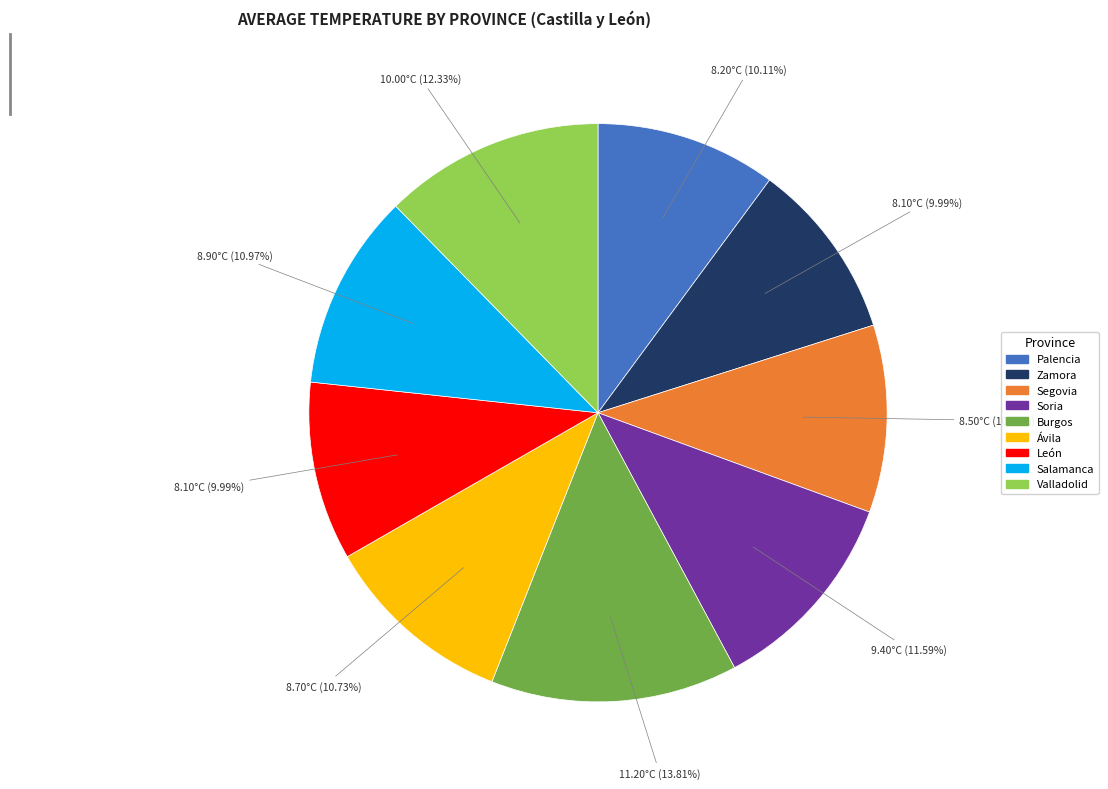

To the nearest percent, what percentage of the pie is Palencia?

10%